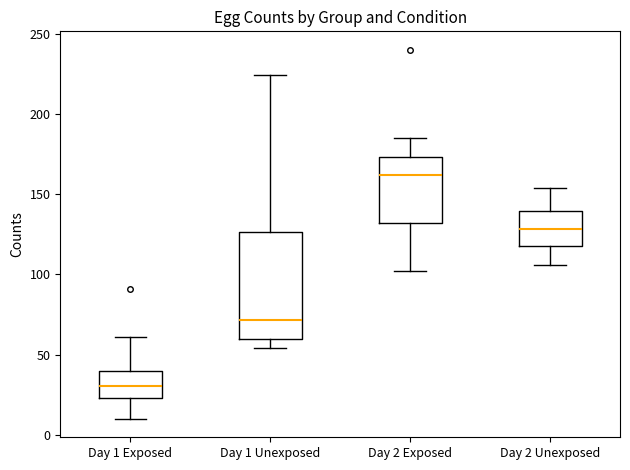

Comparing the boxes themselves (not the whiskers), which one is the tallest?

Day 1 Unexposed